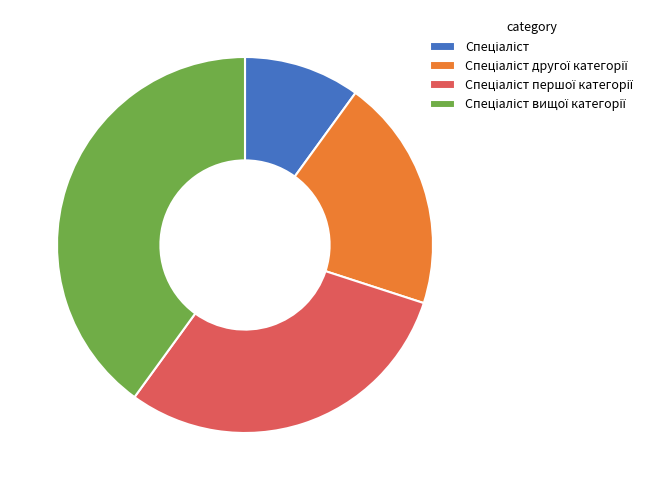

Is there a majority slice in this chart?

No